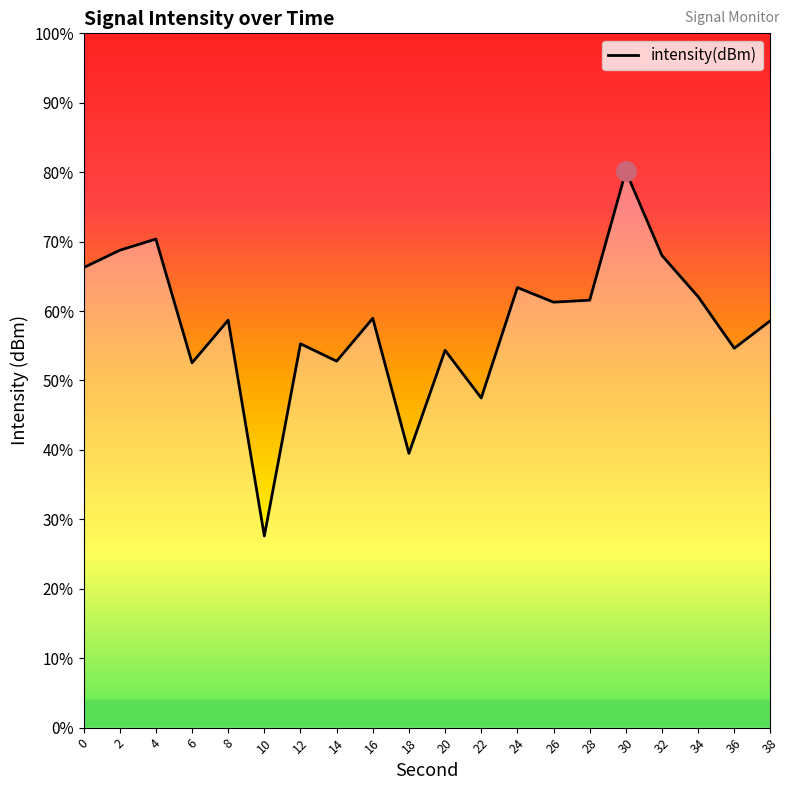

Rank the categories by value from lowest to highest.

10, 18, 22, 6, 14, 20, 36, 12, 38, 8, 16, 26, 28, 34, 24, 0, 32, 2, 4, 30